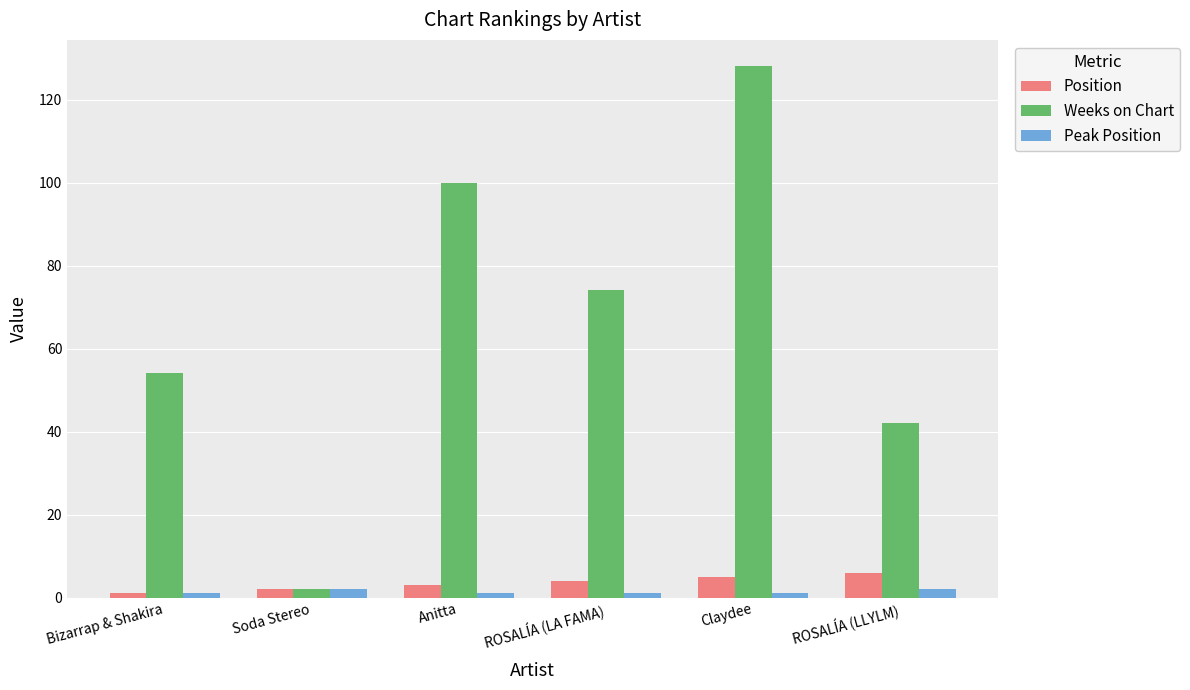

What is the difference between the second highest and minimum values in the Peak Position series?

1